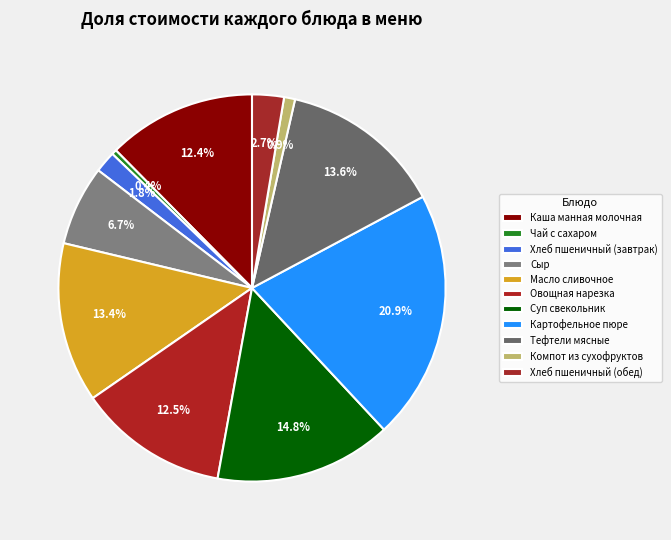

Approximately how many times larger is the value at Суп свекольник compared to Тефтели мясные?

1.1